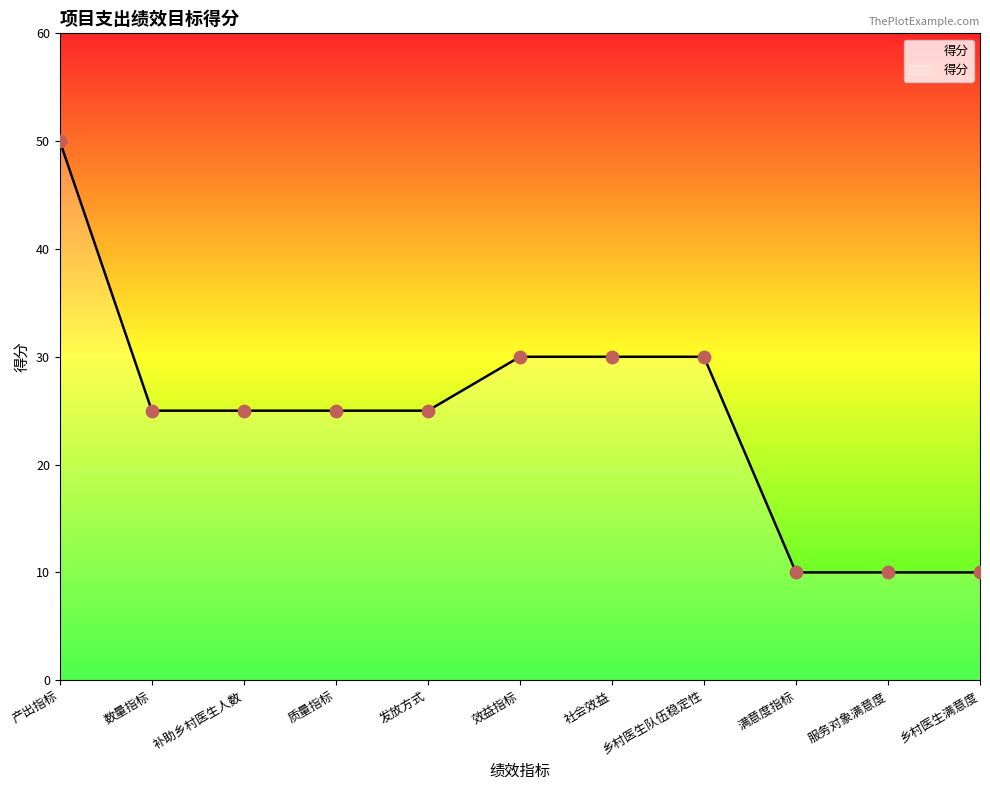

Which has a higher value, 发放方式 or 社会效益?

社会效益